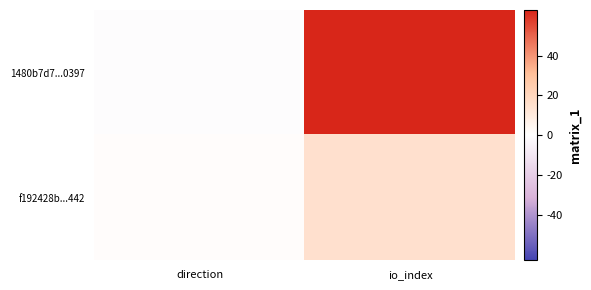

Rank the series at io_index from lowest to highest value.

f192428b...442, 1480b7d7...0397